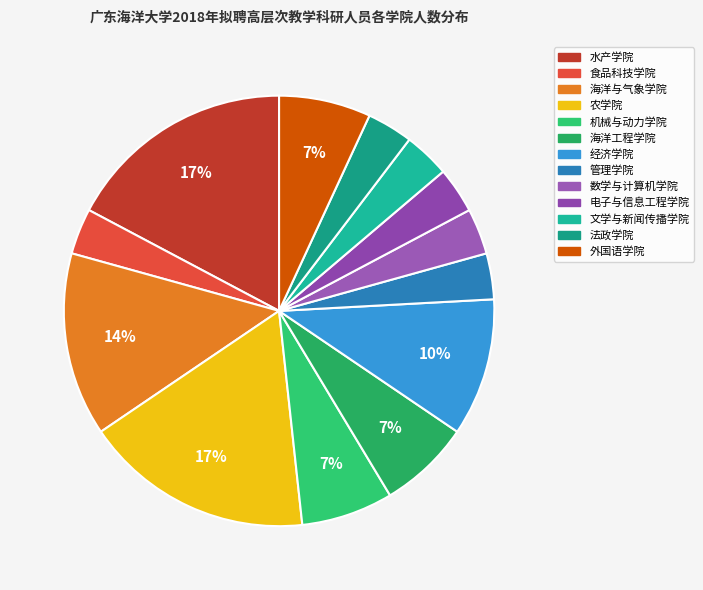

To the nearest percent, what is the difference between the largest and smallest slice percentages?

14%